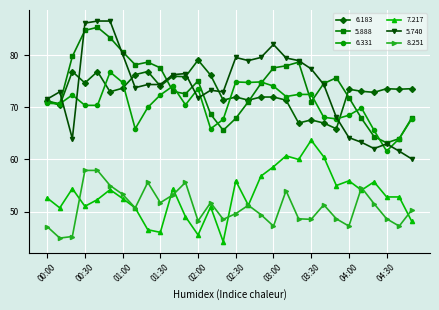

True or false: 8.251 and 6.183 intersect in this chart.

False